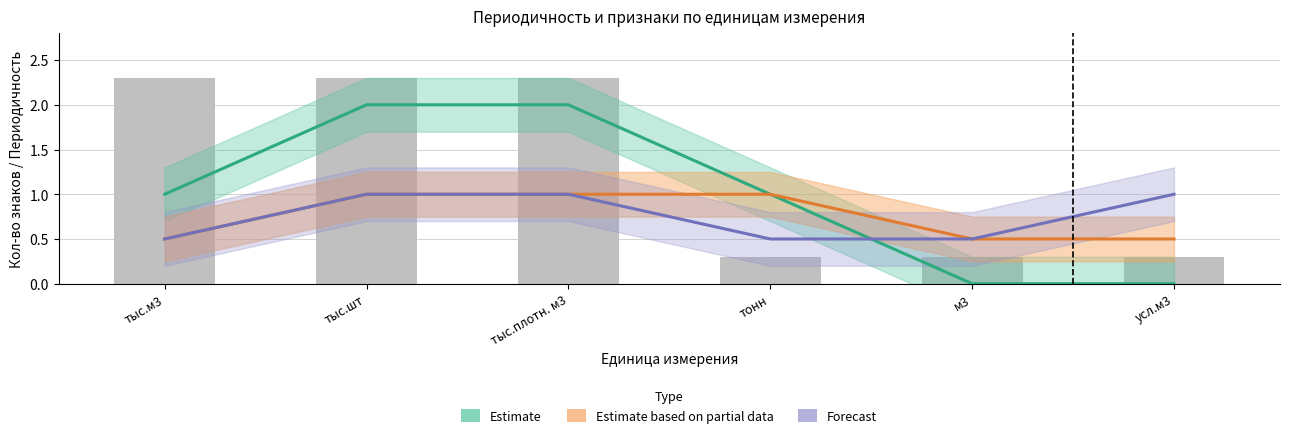

Is it true that Estimate equals -1 at тонн?

False